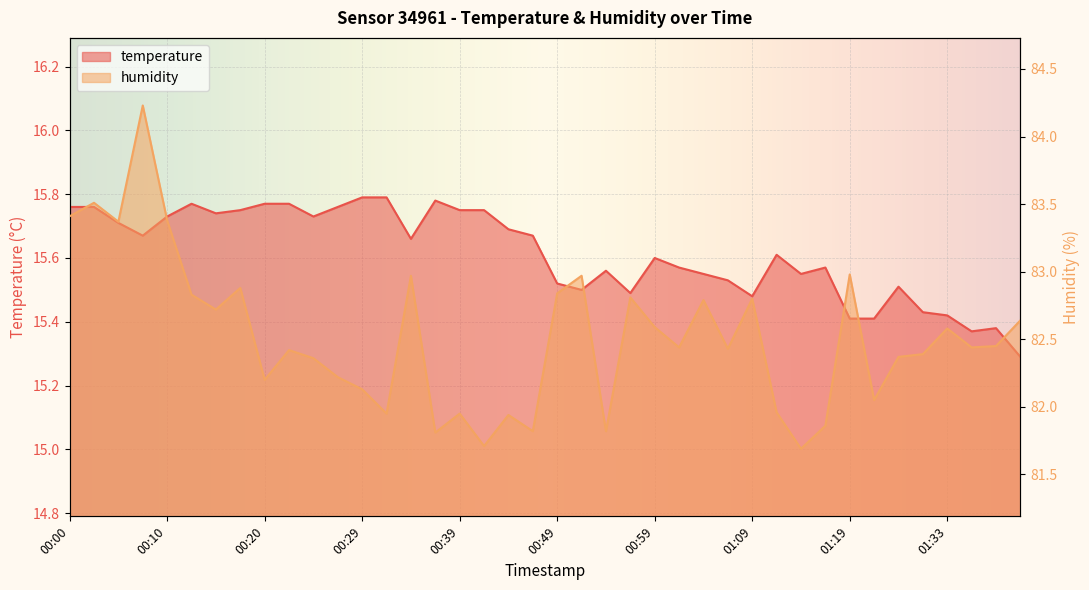

Does the chart display data point markers on the line(s)?

No